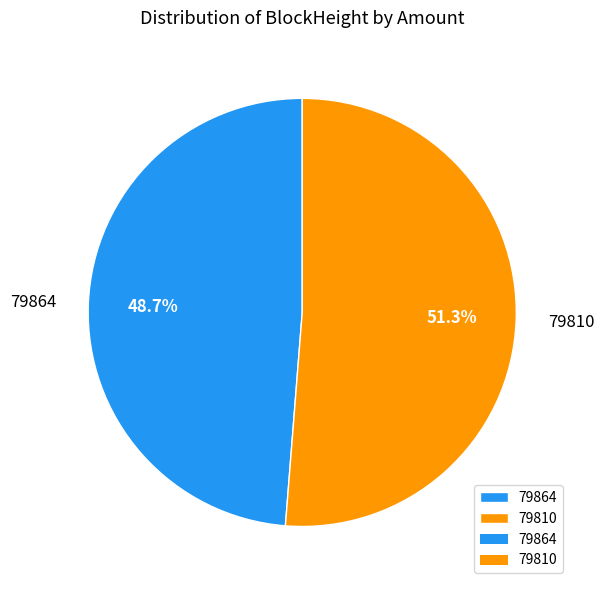

To the nearest percent, what percentage of the pie is 79810?

51%